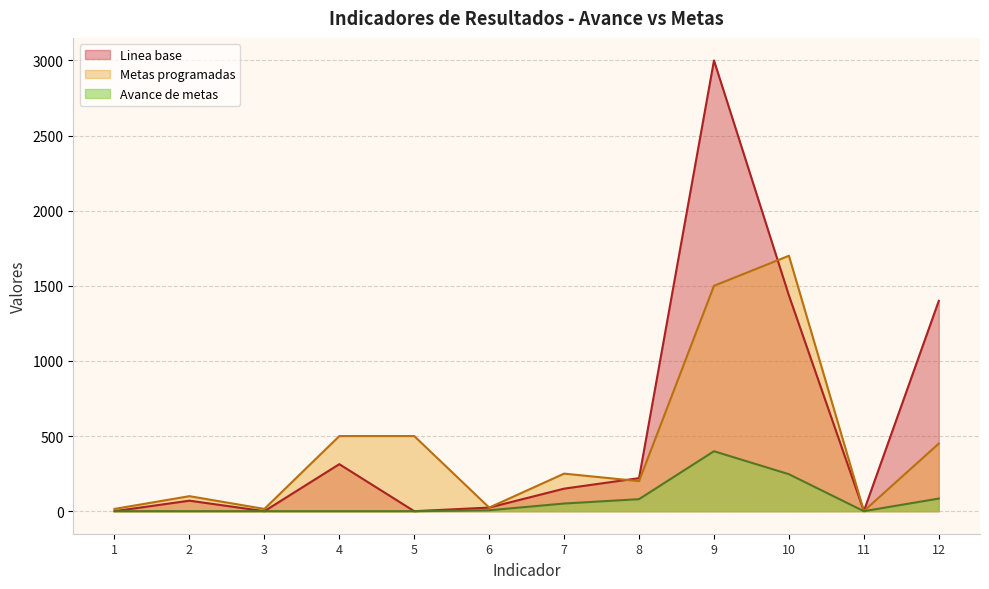

Rank the series by their maximum value, from lowest to highest.

Avance de metas, Metas programadas, Linea base